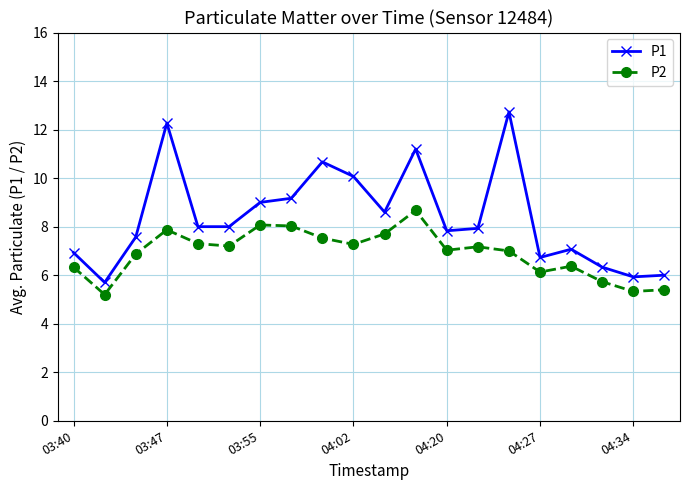

True or false: P1 has more than 2 points higher than both neighbors.

True